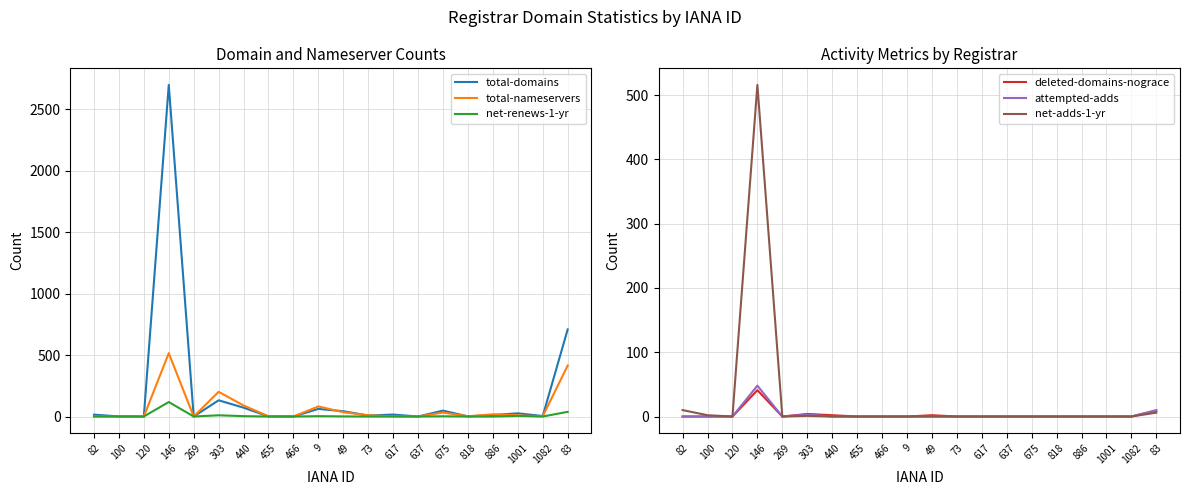

Rank the categories by attempted-adds value from highest to lowest.

146, 83, 303, 82, 100, 120, 269, 440, 455, 466, 9, 49, 73, 617, 637, 675, 818, 886, 1001, 1082